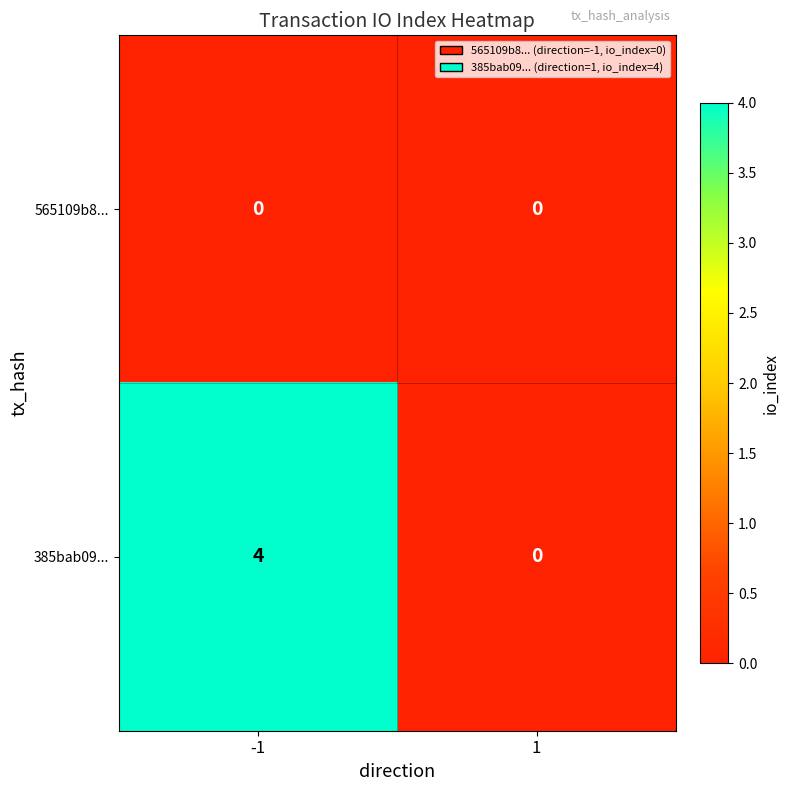

Which label corresponds to the largest value in the chart?

-1